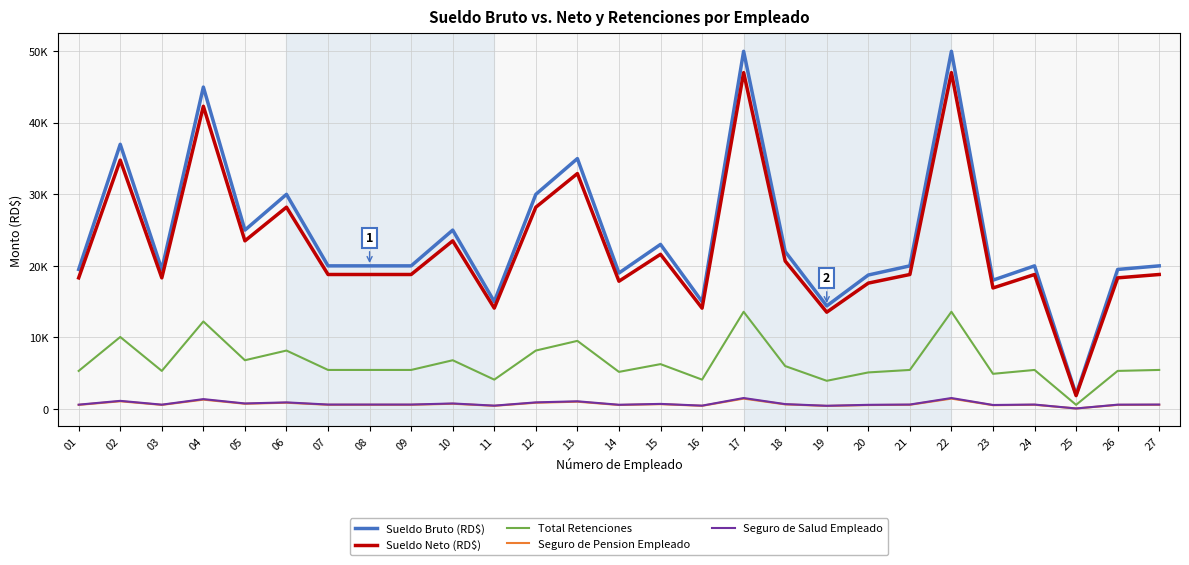

True or false: Seguro de Salud Empleado and Seguro de Pension Empleado intersect in this chart.

False